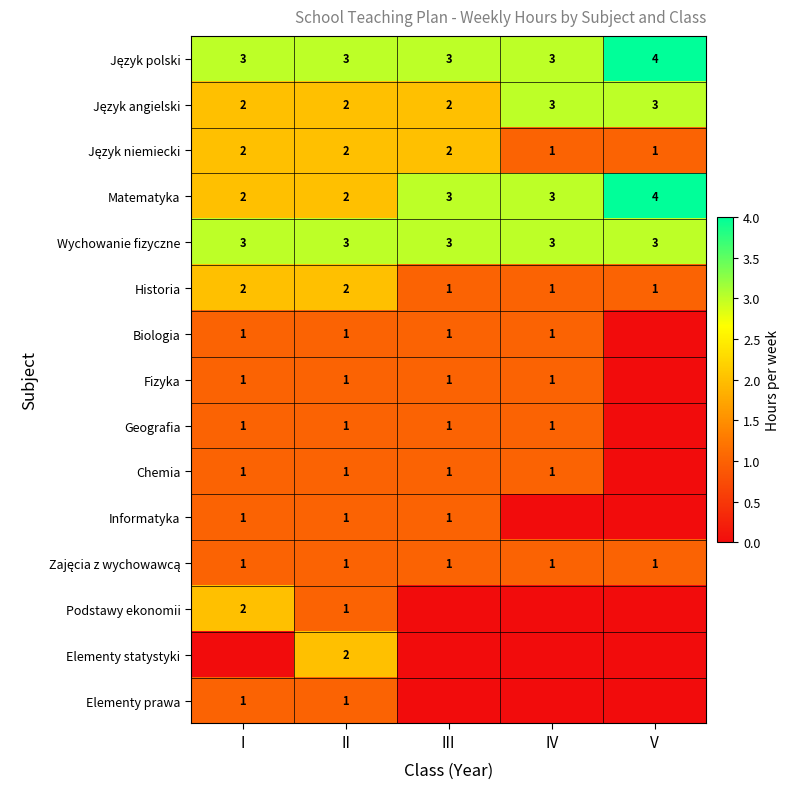

What is the spread (max minus min) of values at III?

3